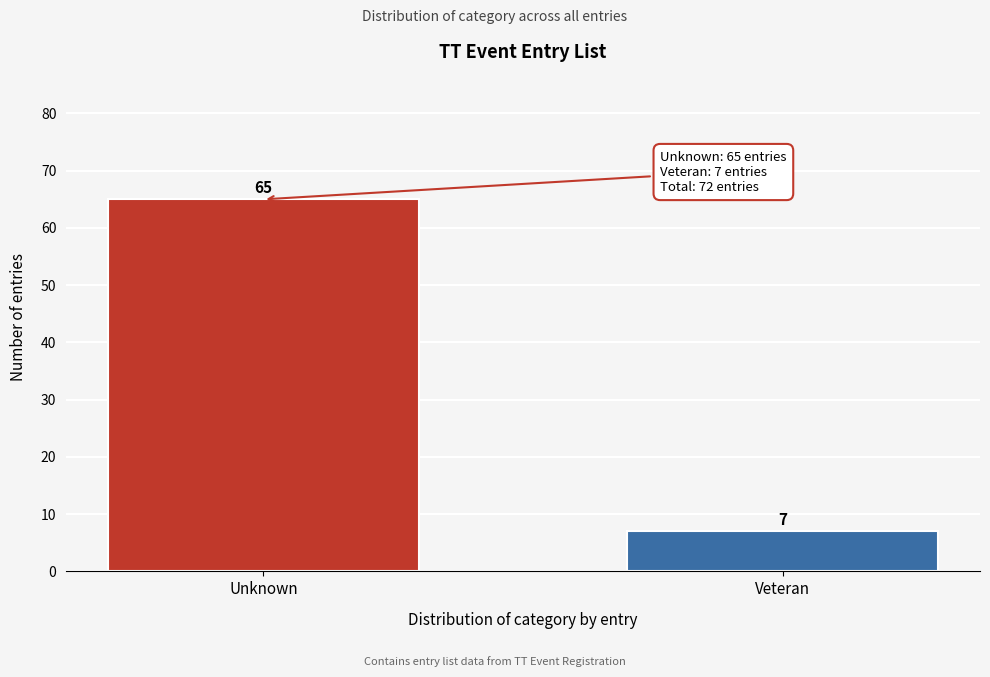

Reading left to right, list all the values displayed in this chart.

Unknown=65	Veteran=7